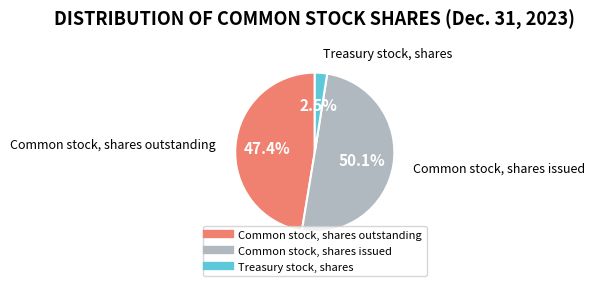

Which category accounts for the majority?

Common stock, shares issued